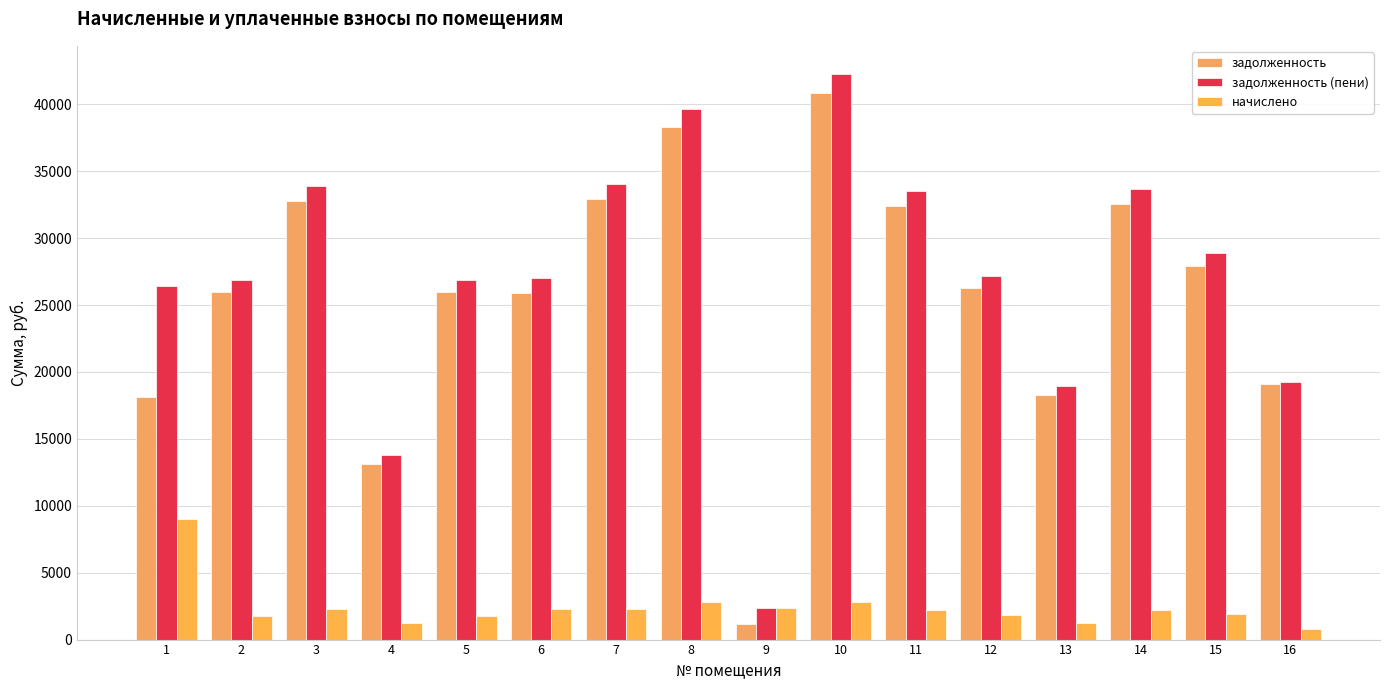

What is the minimum value shown in the chart?

815.0